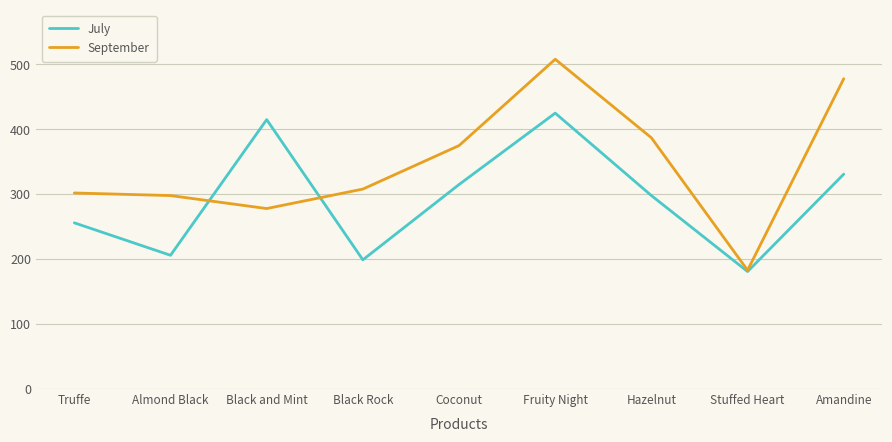

Between Stuffed Heart and Amandine, which series saw the biggest shift?

September